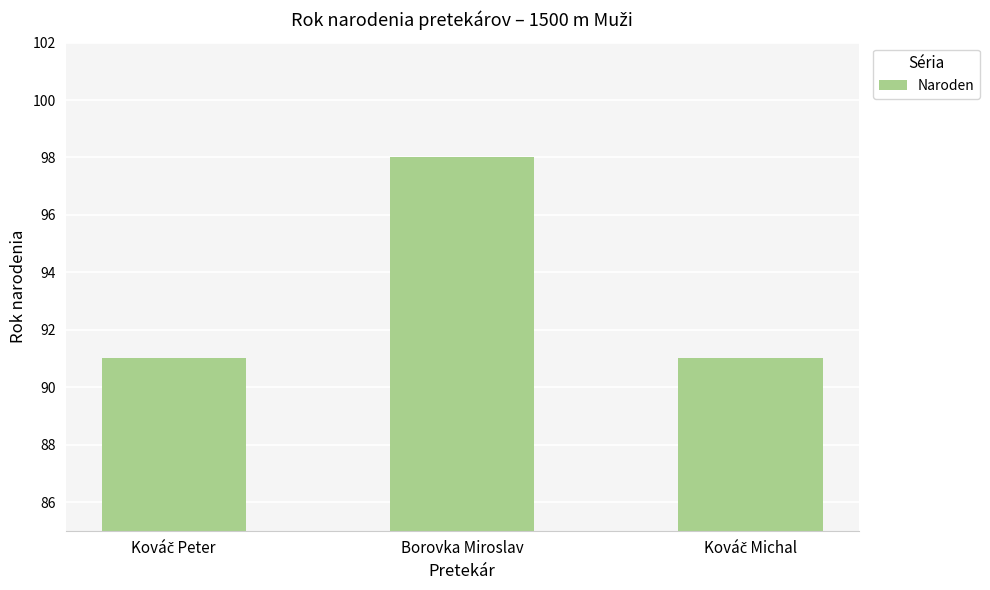

Reading left to right, transcribe all the data shown in this chart.

91	98	91